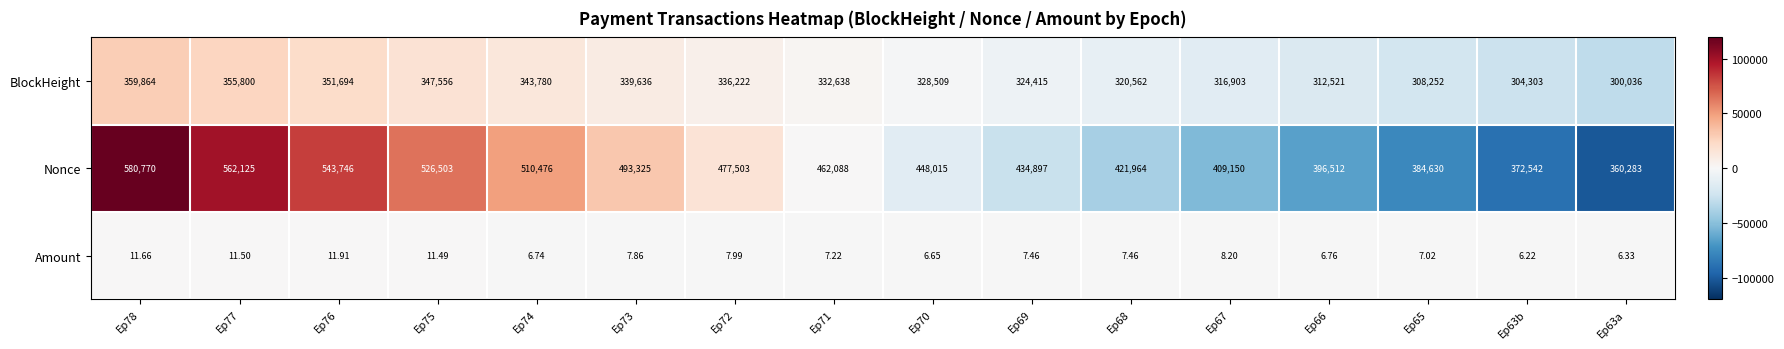

Which series changed the most between Ep67 and Ep63b?

Nonce